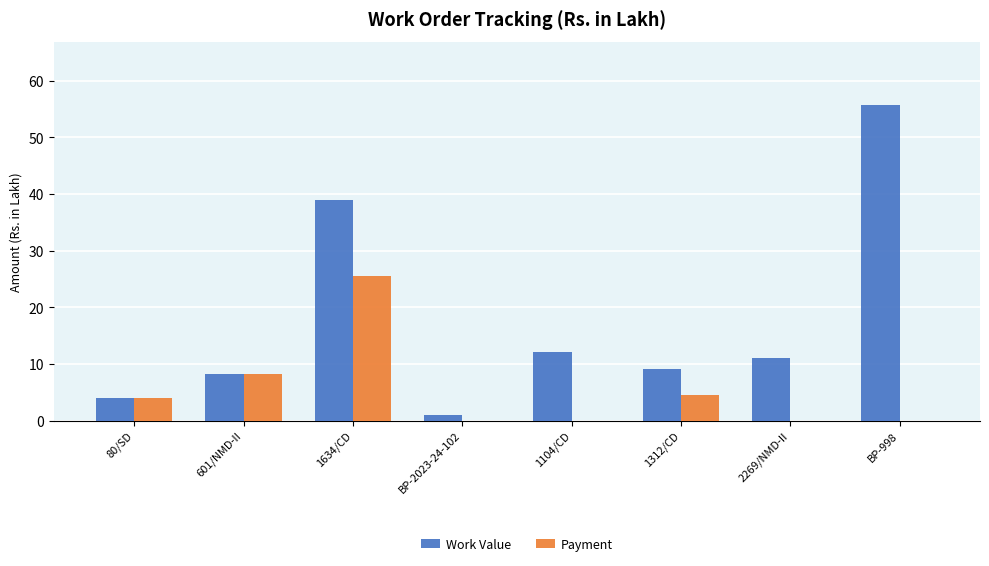

Count the number of categories in the chart.

8